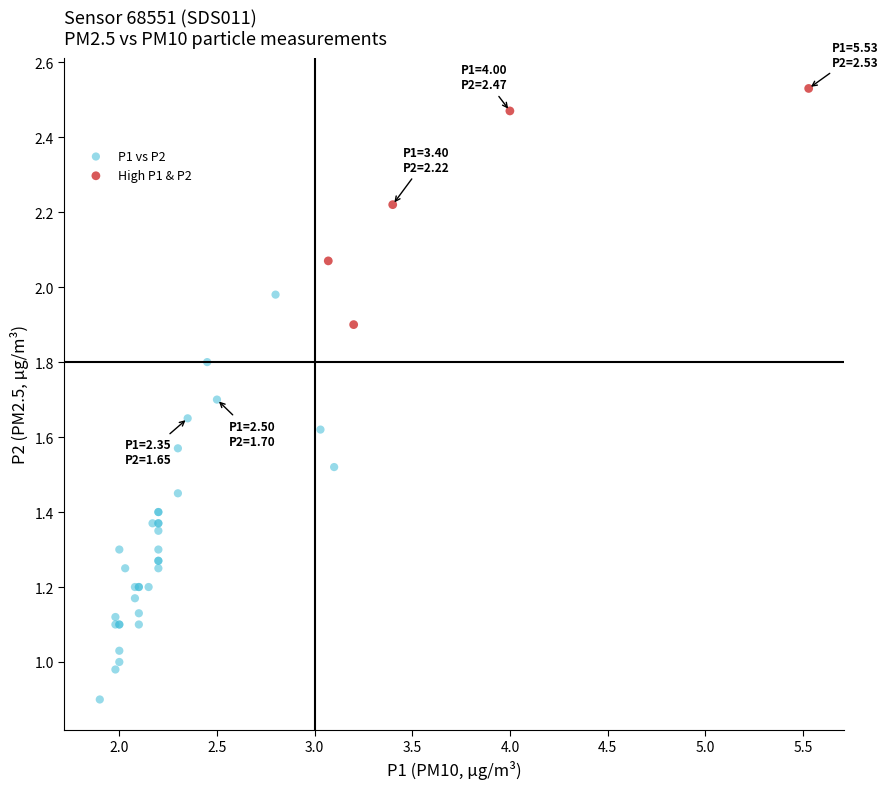

Which series has the widest spread of Y values?

P1 vs P2